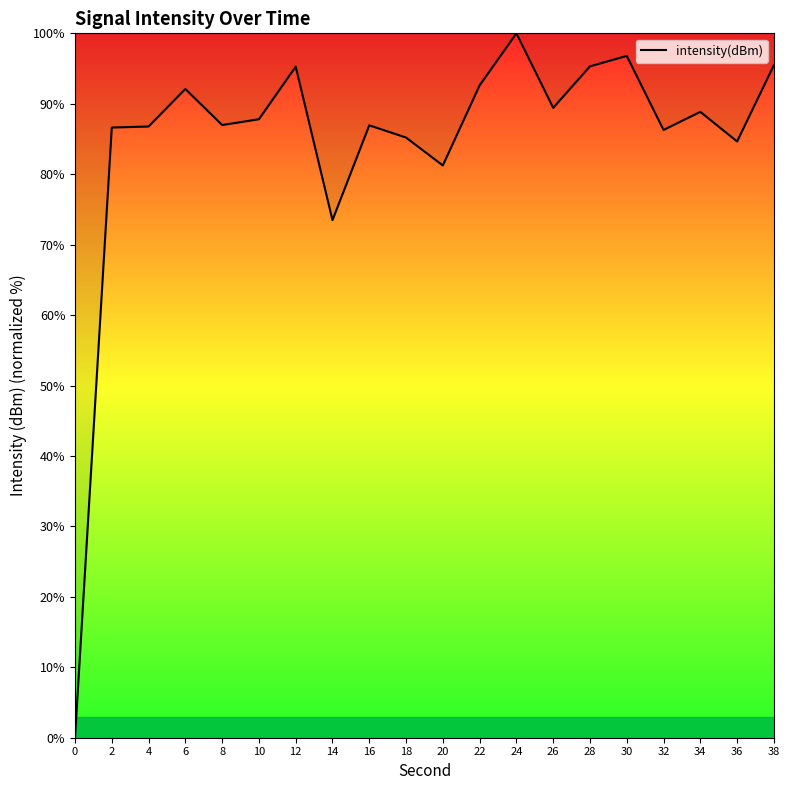

What is the change in value from 10 to 20?

-6.6